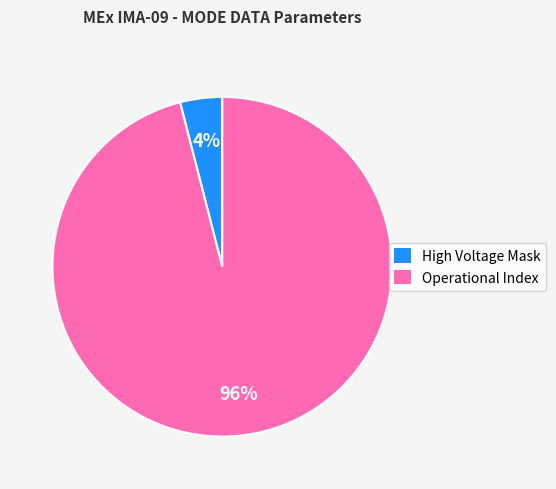

What is the largest slice in the pie chart?

Operational Index